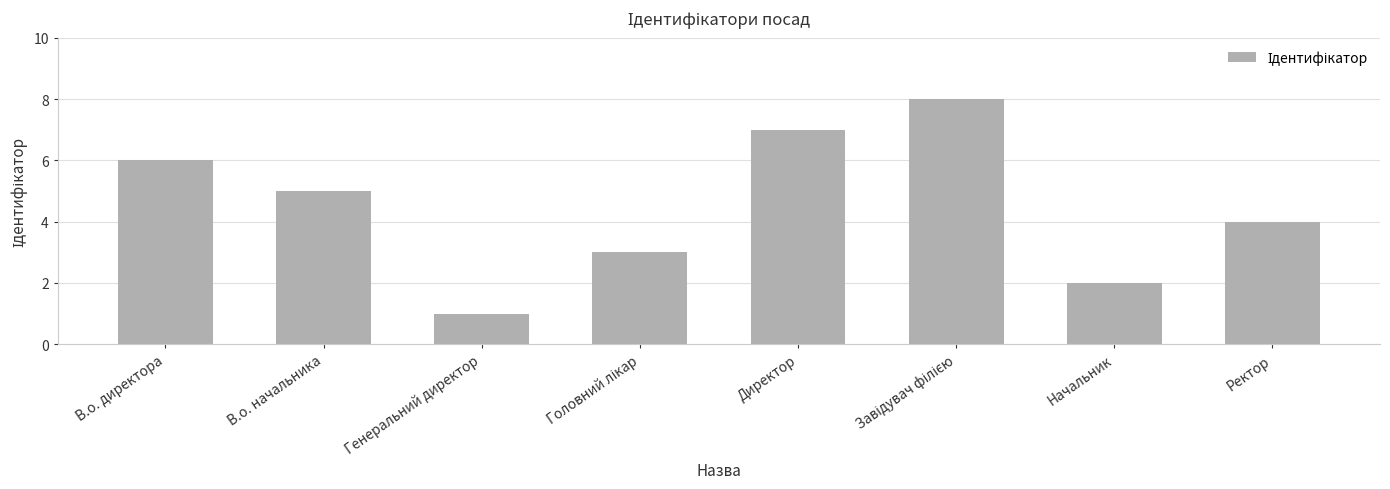

Which category has the lowest value across all series?

Генеральний директор